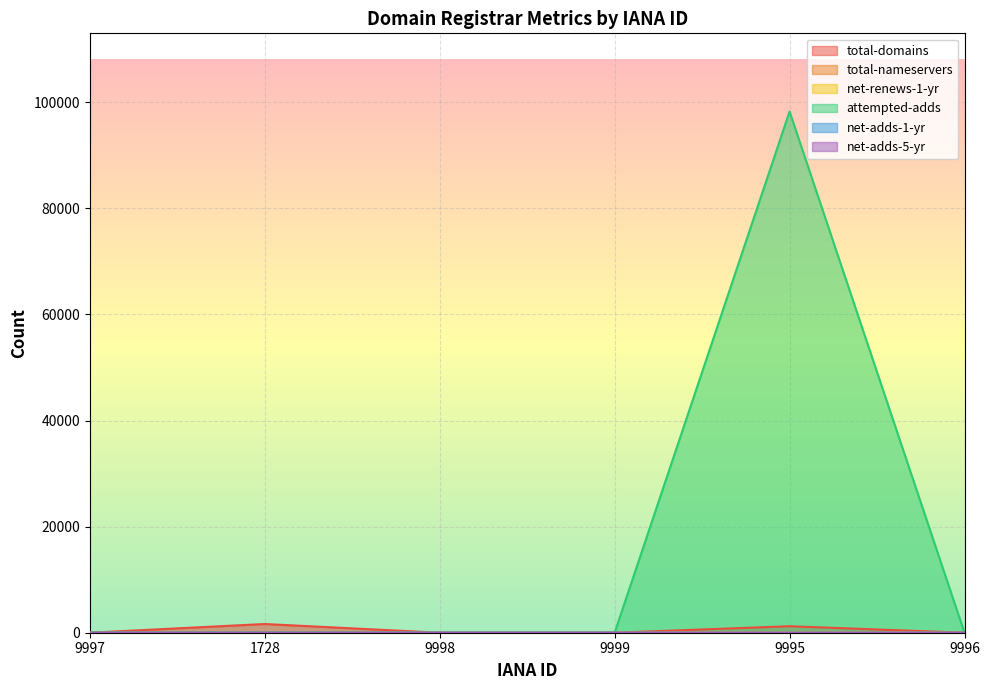

Reading left to right, list all the values displayed in this chart.

total-domains: 1	1643	0	2	1222	2
total-nameservers: 0	6	0	6	3	7
net-renews-1-yr: 0	1	0	0	75	0
attempted-adds: 0	1	0	0	98268	0
net-adds-1-yr: 0	0	0	0	17	0
net-adds-5-yr: 0	1	0	0	0	0